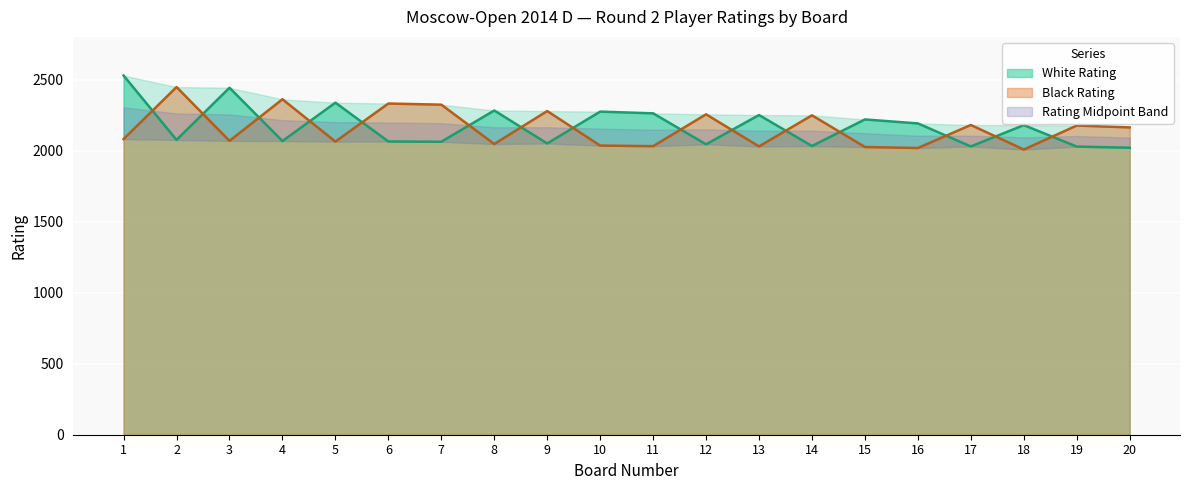

Reading left to right, what are all the values shown in this chart?

White Rating: 1=2528	2=2075	3=2442	4=2067	5=2337	6=2064	7=2062	8=2282	9=2050	10=2274	11=2262	12=2044	13=2250	14=2032	15=2219	16=2191	17=2029	18=2179	19=2028	20=2020
Black Rating: 1=2081	2=2447	3=2068	4=2361	5=2063	6=2331	7=2323	8=2046	9=2278	10=2035	11=2031	12=2255	13=2029	14=2248	15=2025	16=2018	17=2180	18=2007	19=2176	20=2163